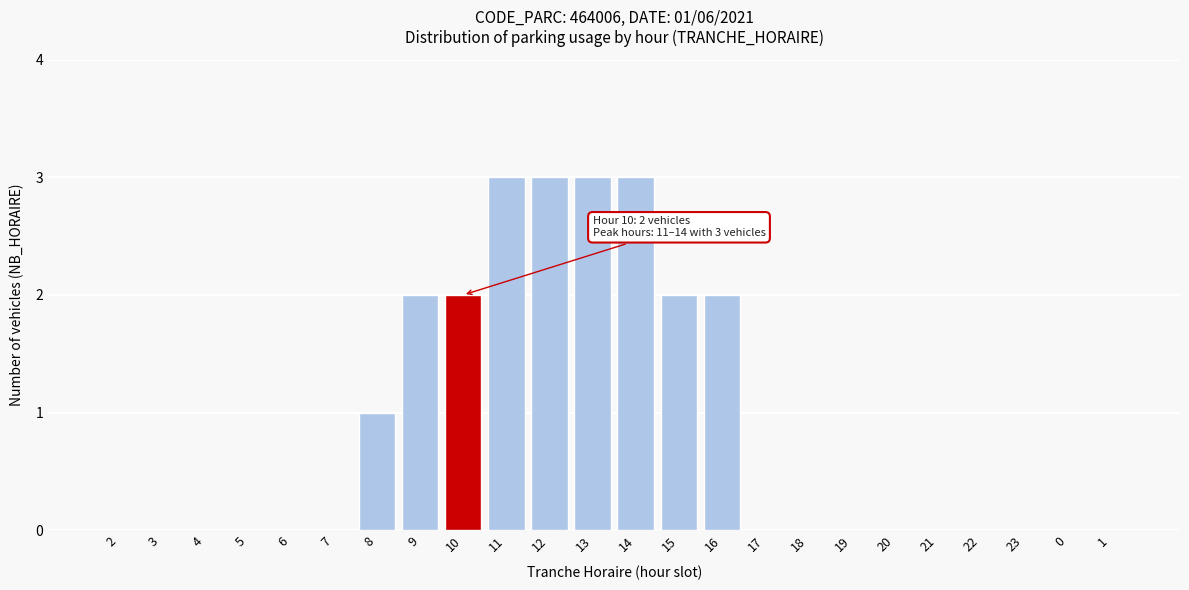

Reading left to right, list all the values displayed in this chart.

2=0	3=0	4=0	5=0	6=0	7=0	8=1	9=2	10=2	11=3	12=3	13=3	14=3	15=2	16=2	17=0	18=0	19=0	20=0	21=0	22=0	23=0	0=0	1=0